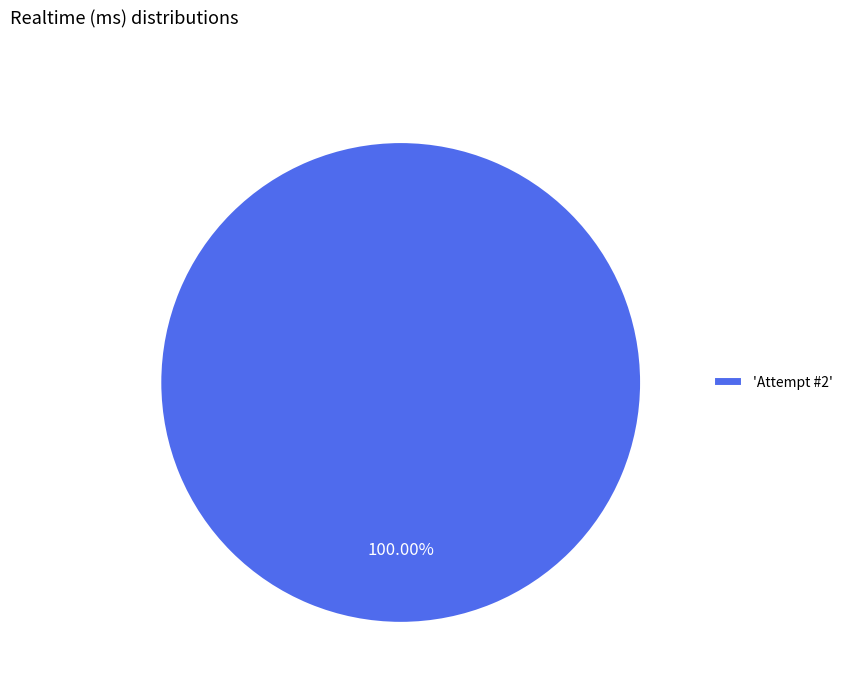

Rank the categories by value from highest to lowest.

'Attempt #2'